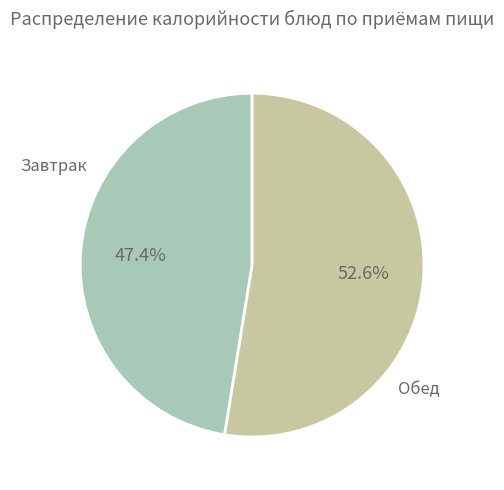

How many segments does this pie chart have?

2